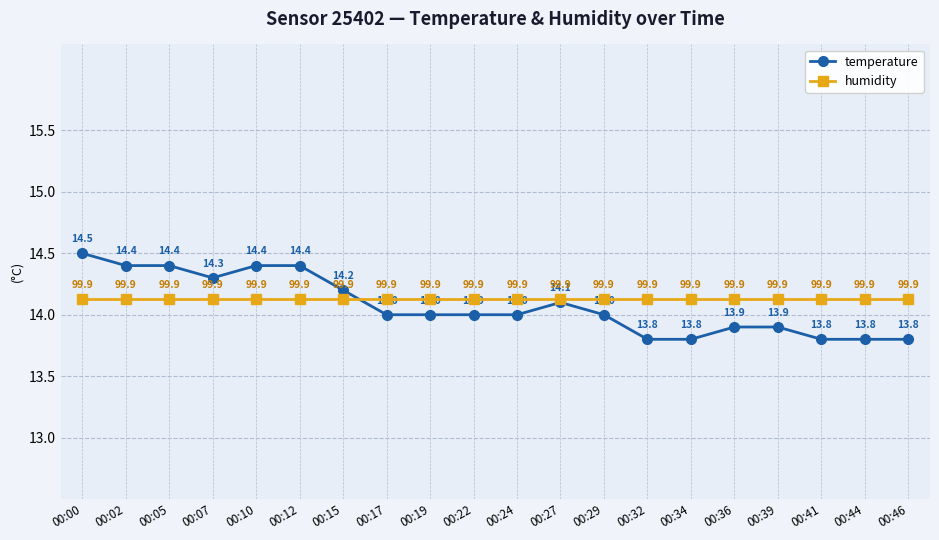

What are all the series names shown in the legend?

temperature, humidity